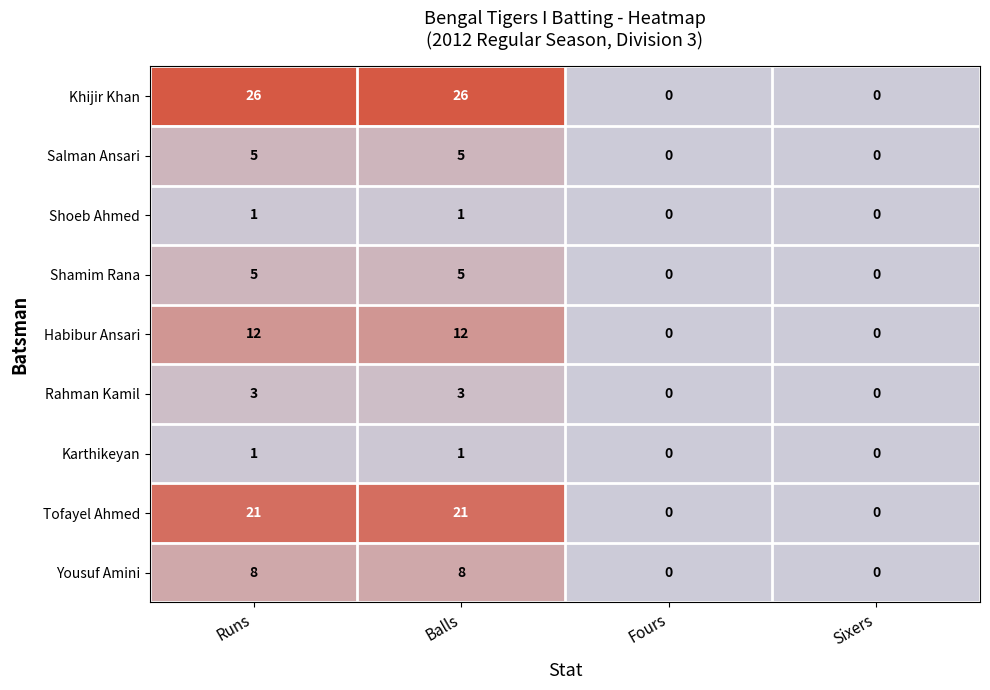

Which series has the largest total across all categories?

Khijir Khan